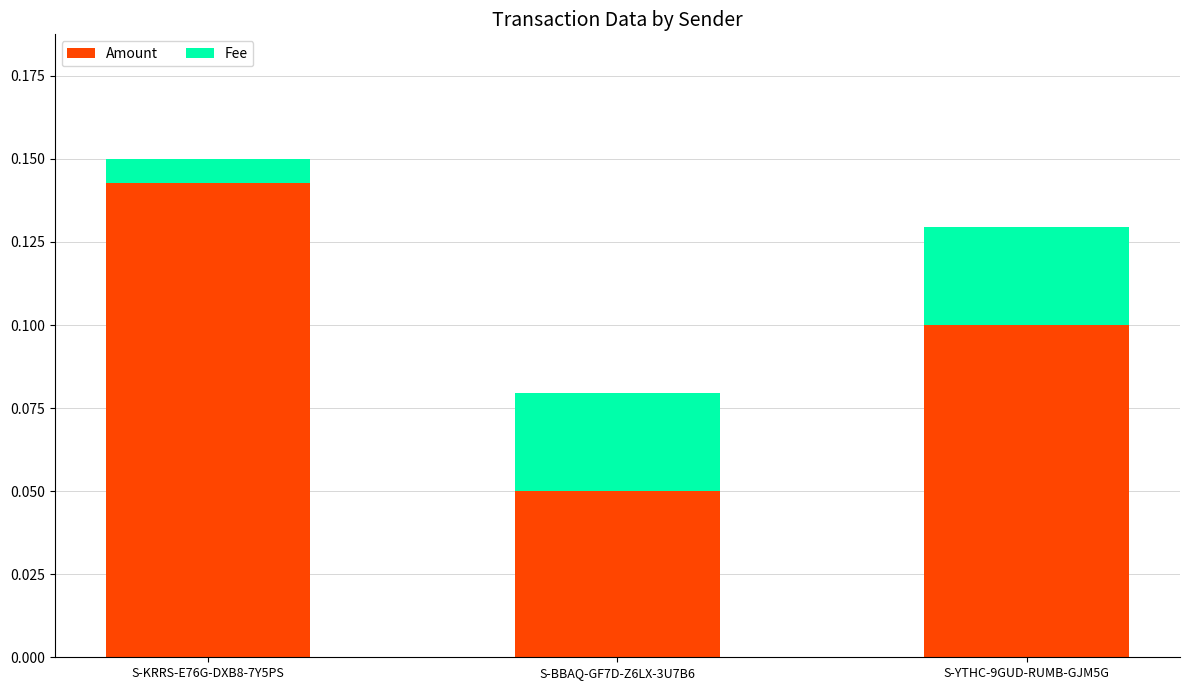

At which category is the sum across all series the highest?

S-KRRS-E76G-DXB8-7Y5PS